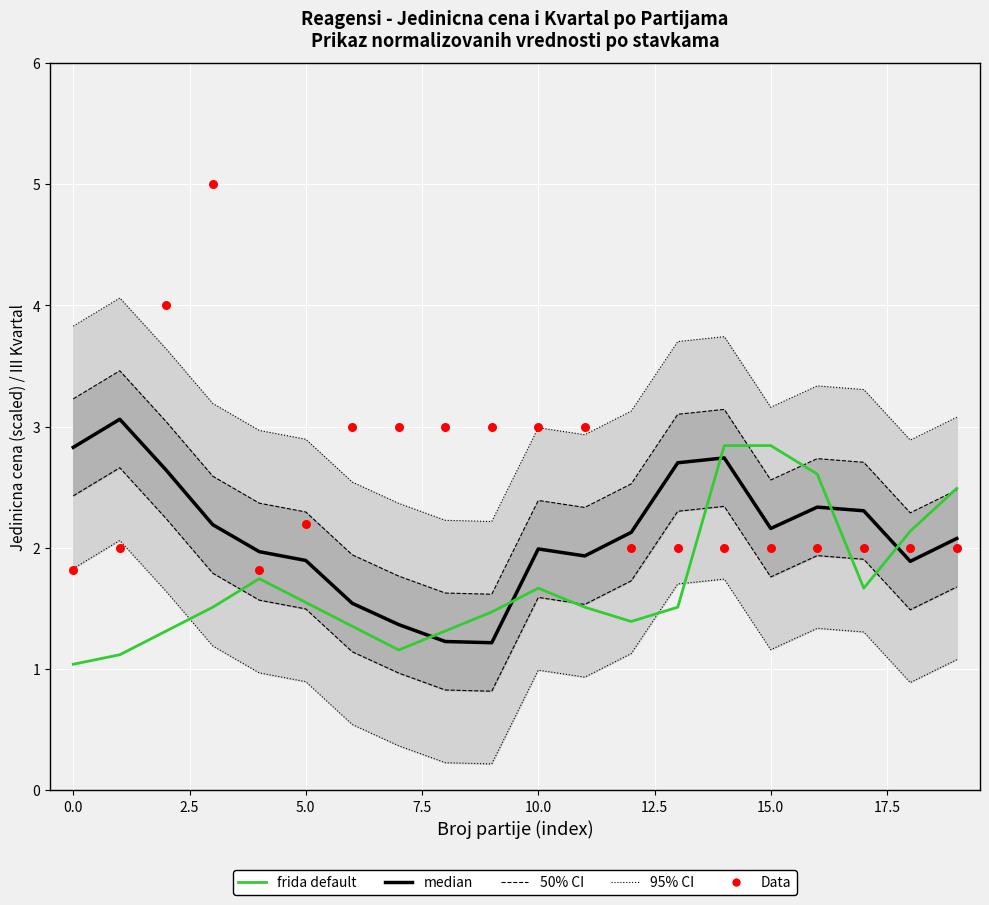

Which series reaches the maximum Y coordinate?

Data